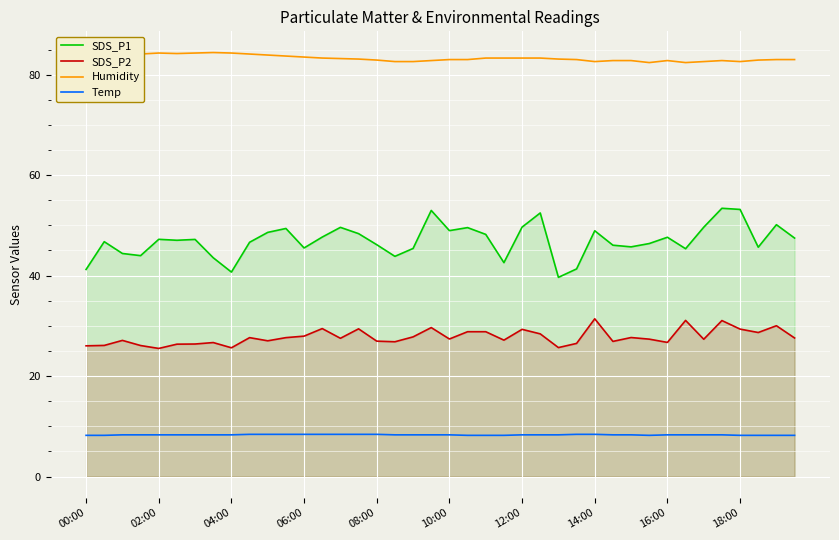

Which series has the widest spread of values?

SDS_P1